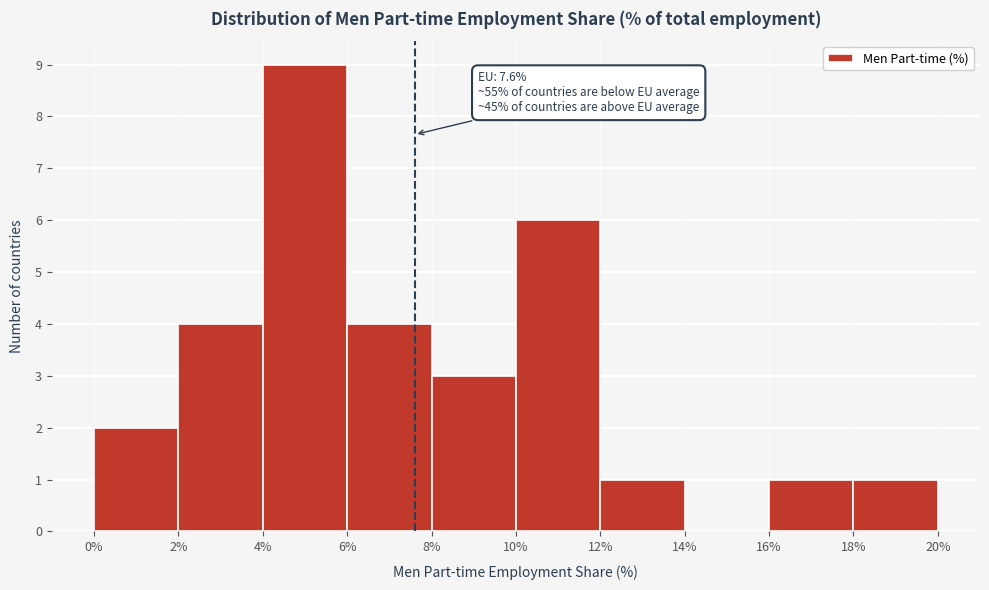

Over which range of the x-axis is the bar tallest?

4% to 6%